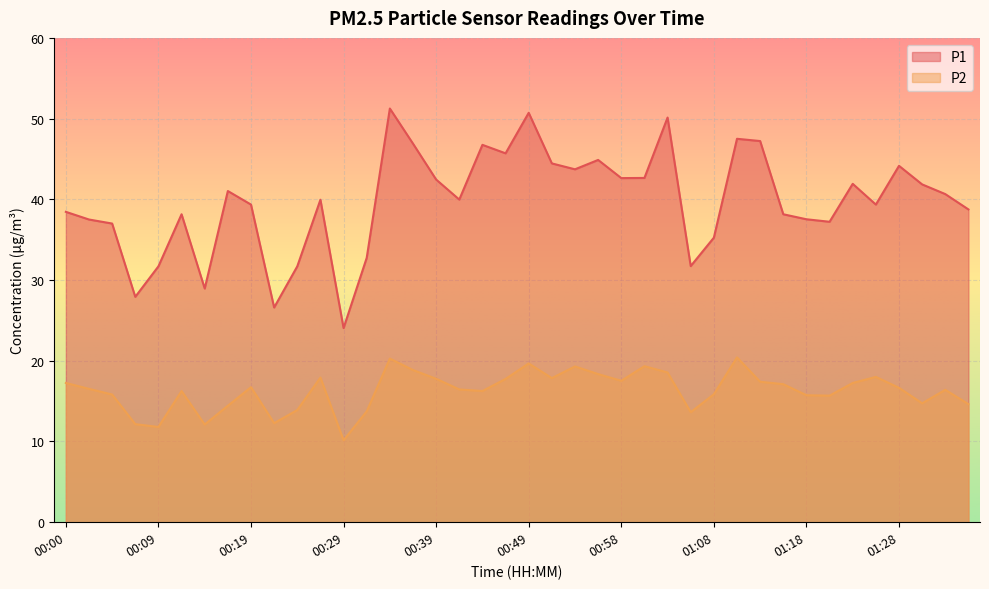

What is the label of the 8th point from the left?

00:17